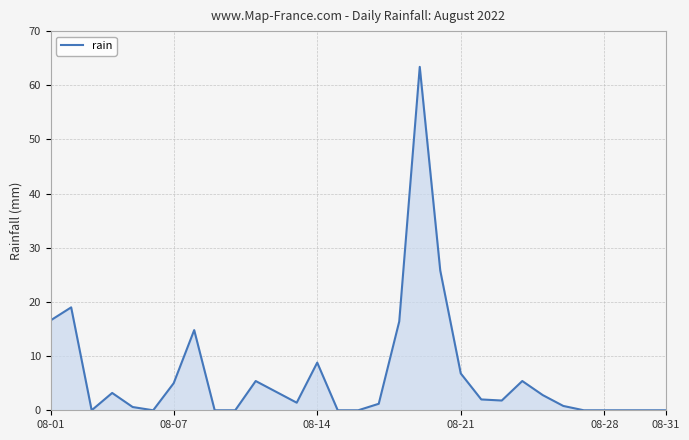

What is the greatest value displayed?

63.4